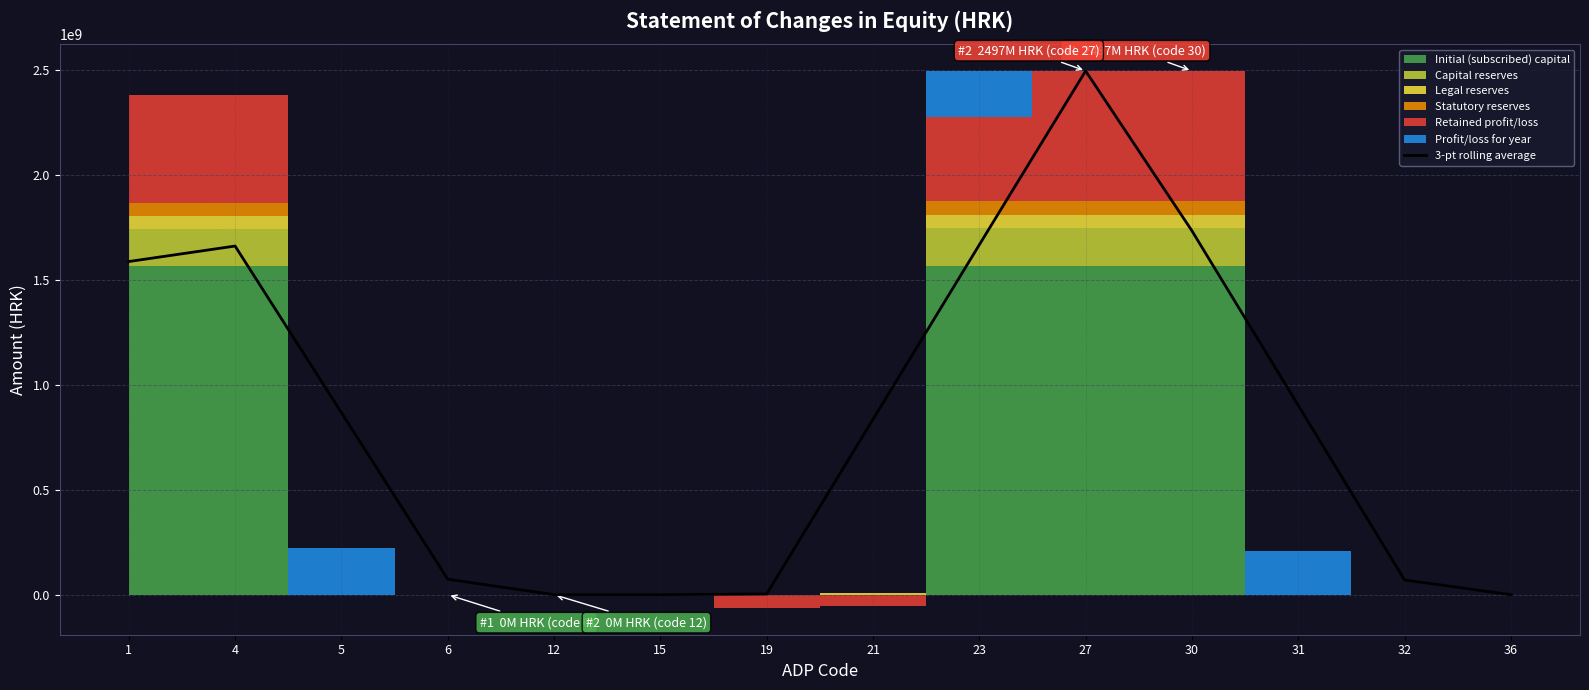

What is the value of the 6th point from the left?

37056.3